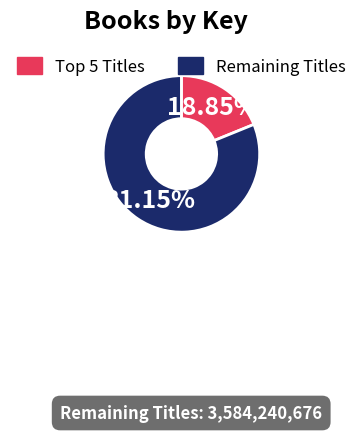

Which category accounts for the majority?

Remaining Titles